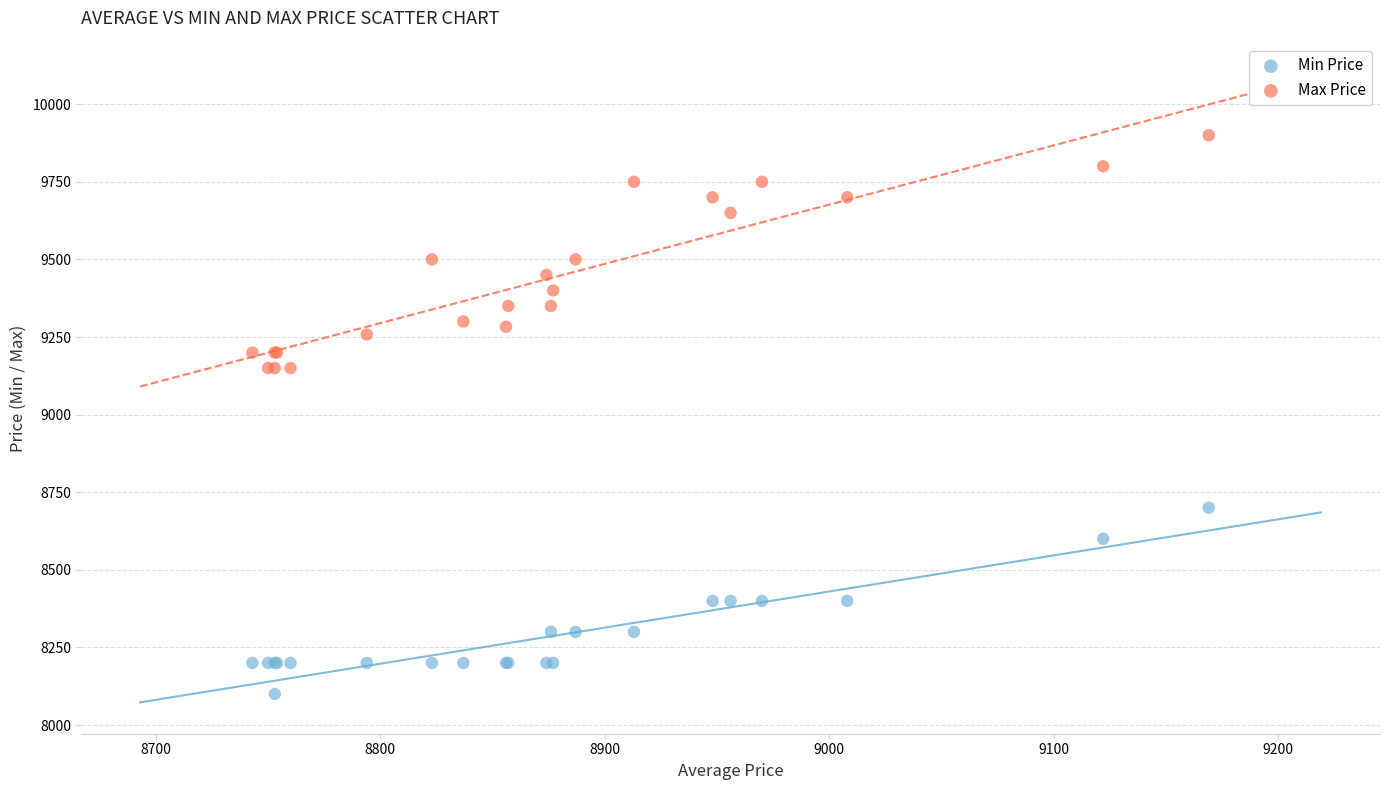

Which series contains the highest Y value?

Max Price